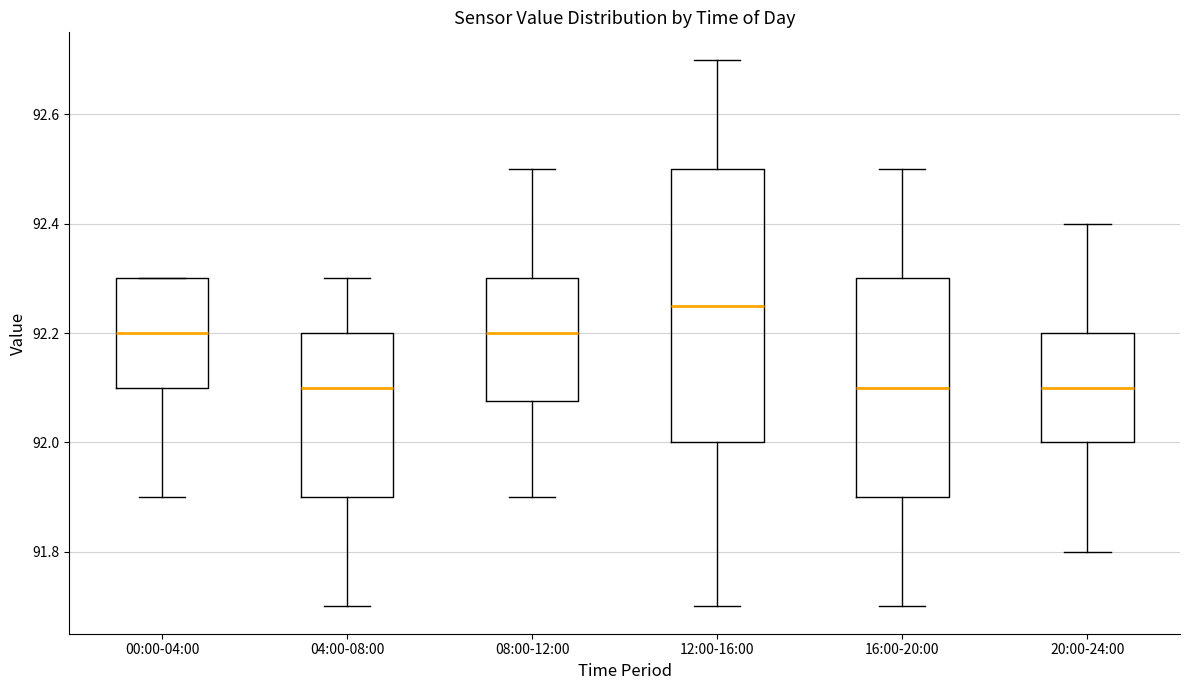

Comparing the boxes themselves (not the whiskers), which one is the tallest?

12:00-16:00